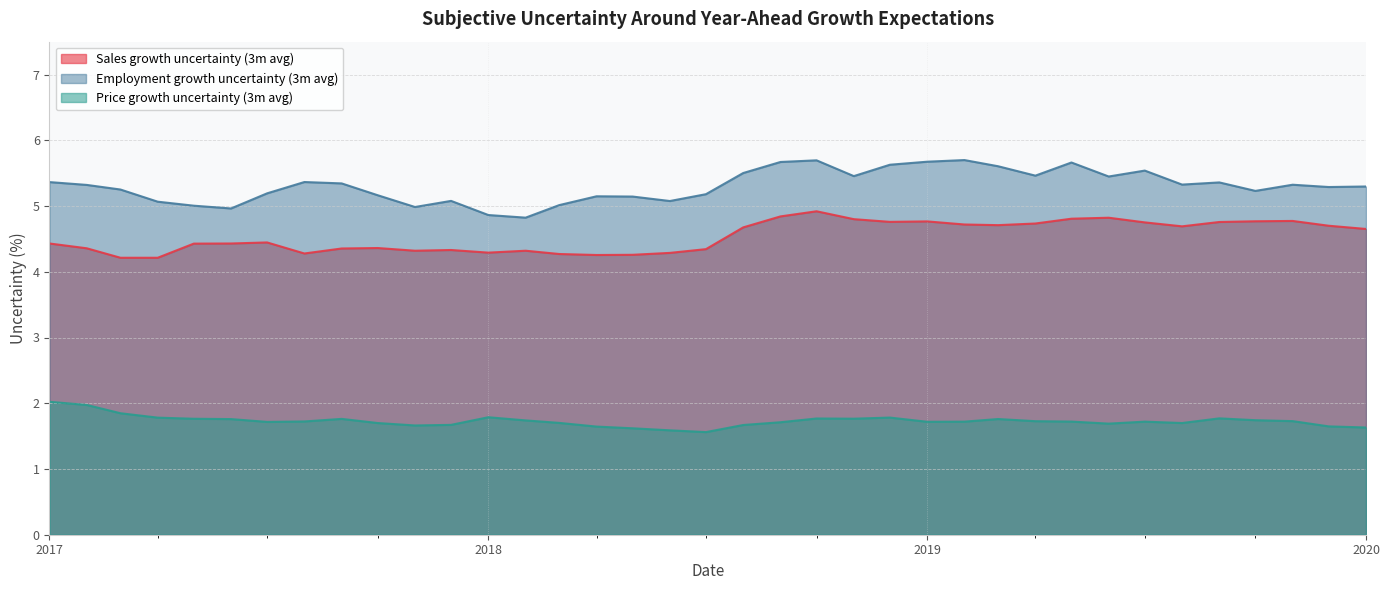

At how many categories does at least one series exceed 5?

33